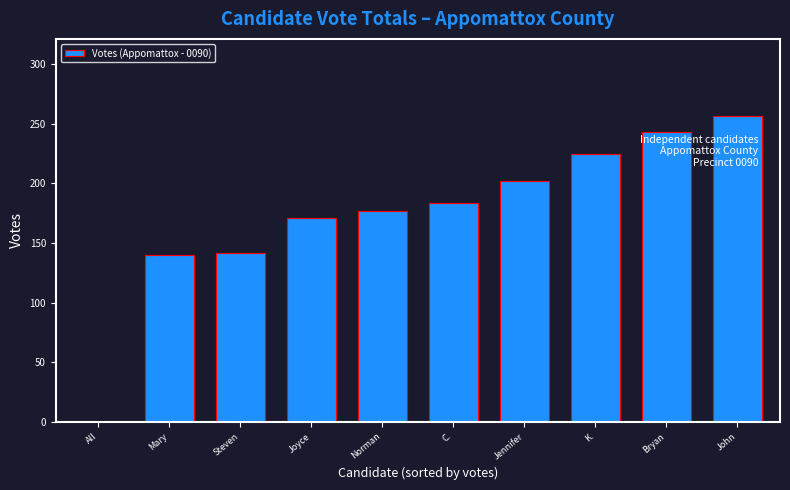

What is the approximate value at Jennifer, to the nearest 5?

200